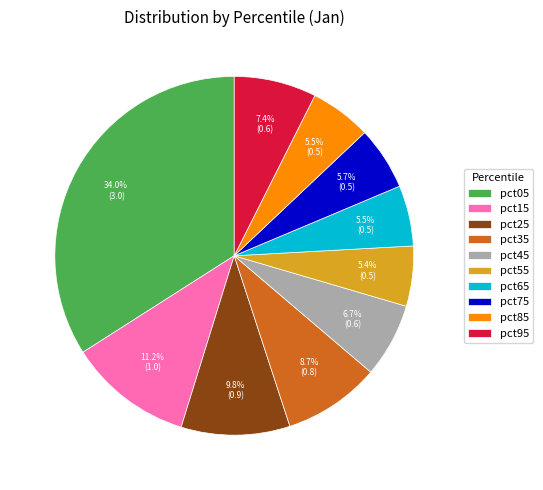

What is the total percentage of pct65 and pct15?

16.7%